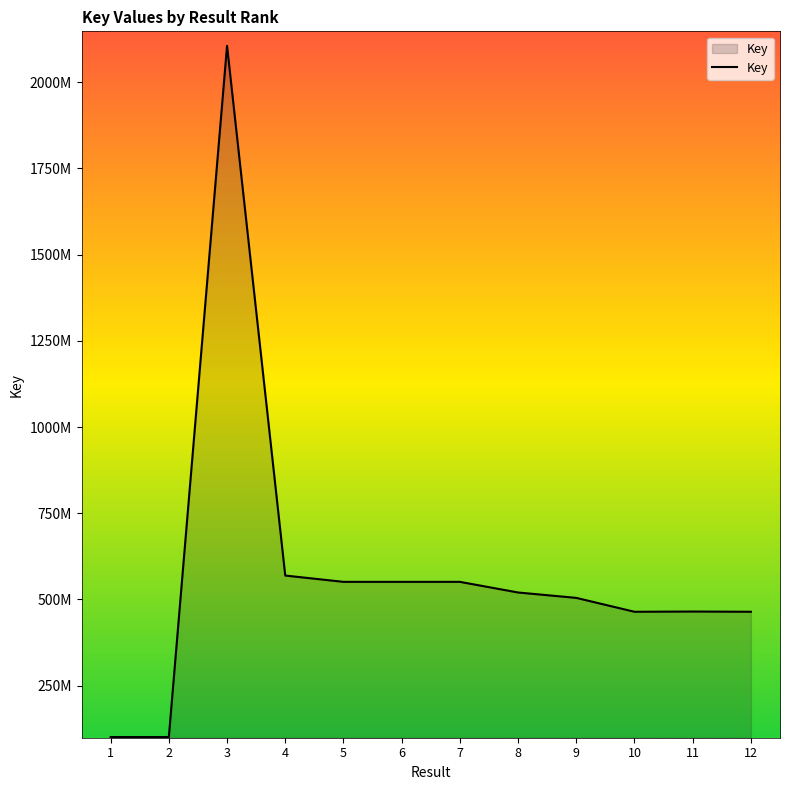

Is this an area chart (filled region under the line)?

Yes